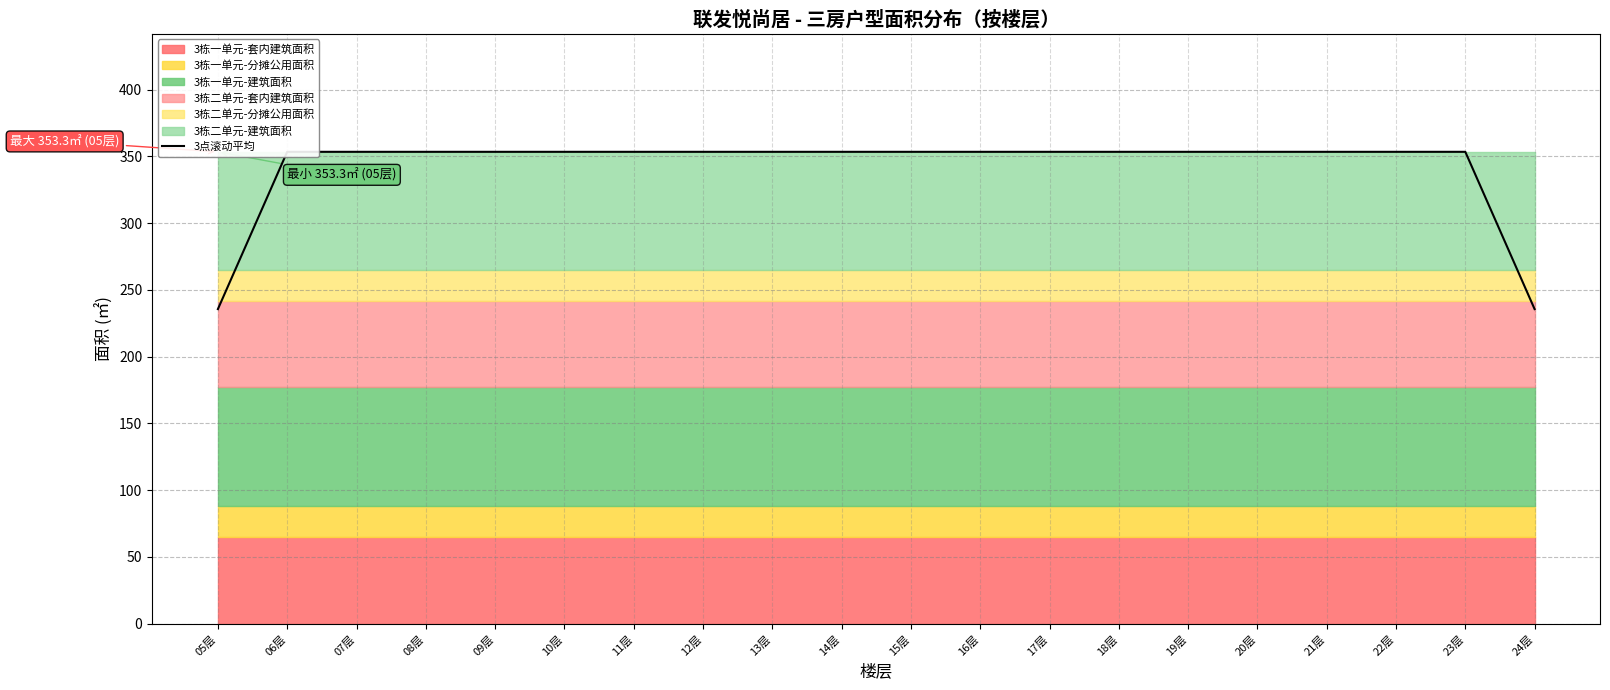

Rank the categories by value from lowest to highest.

05层, 24层, 06层, 07层, 08层, 09层, 10层, 11层, 12层, 13层, 14层, 15层, 16层, 17层, 18层, 19层, 20层, 21层, 22层, 23层